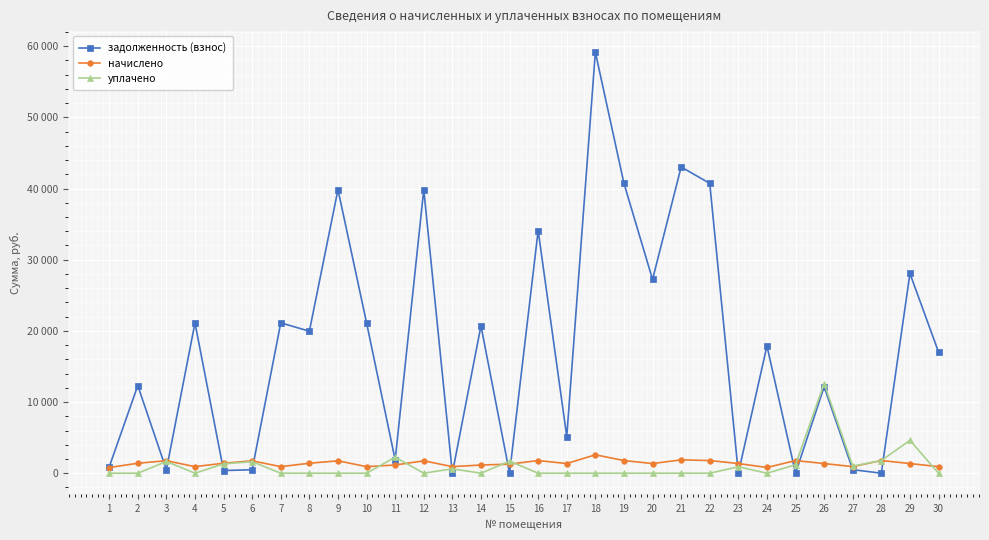

Which category has the lowest value in the начислено series?

1